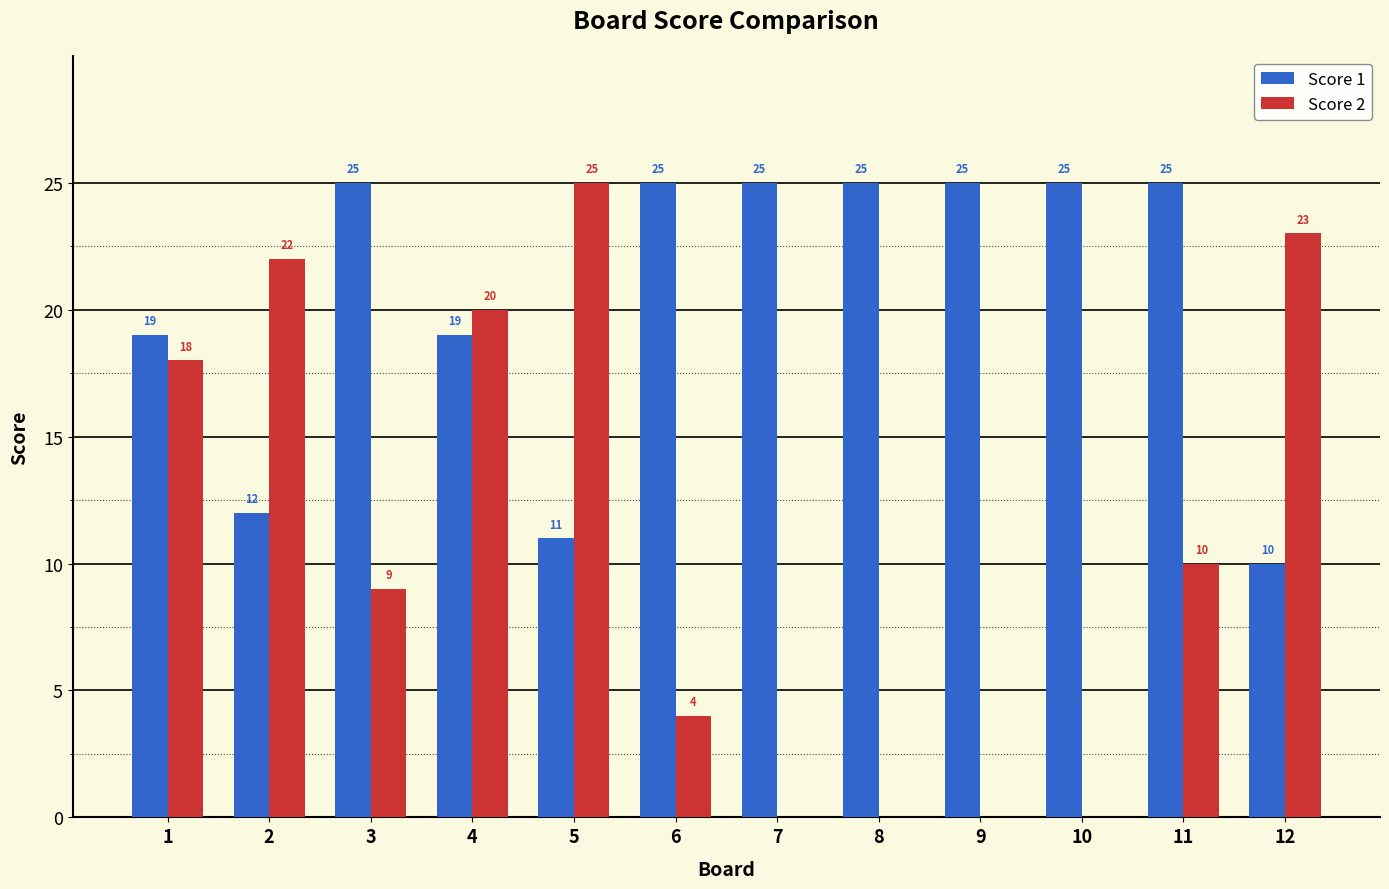

What is the spread (max minus min) of values at 11?

15